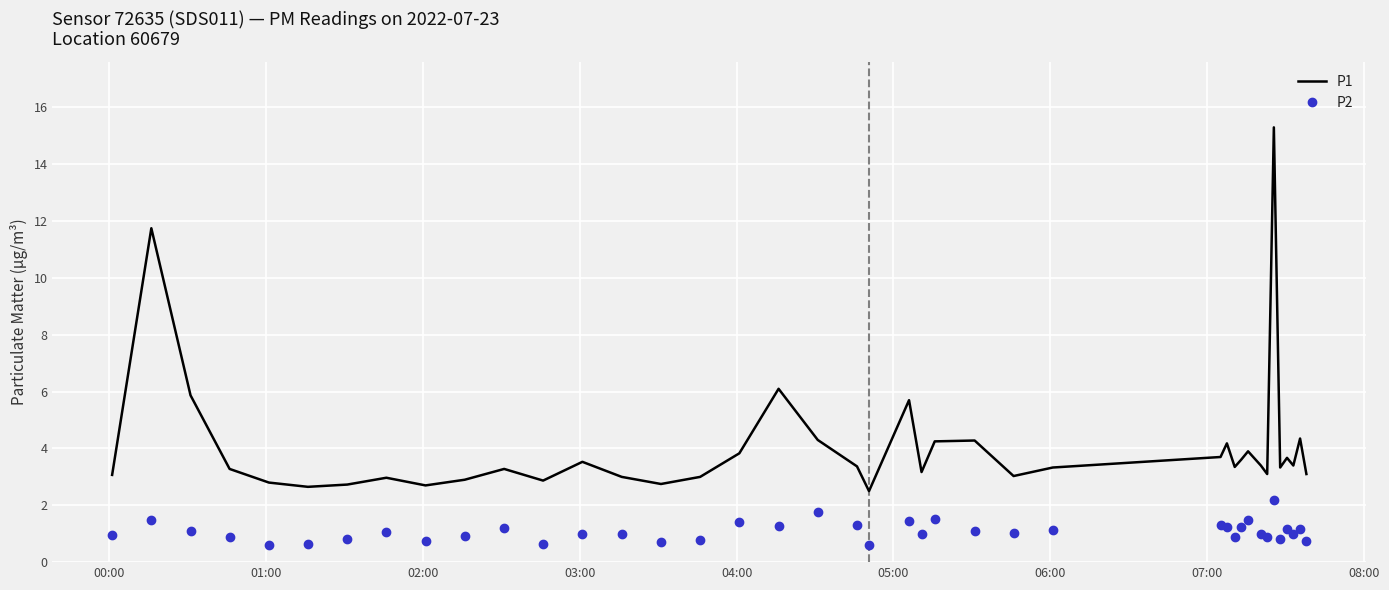

Which series has the largest range (max minus min)?

P1